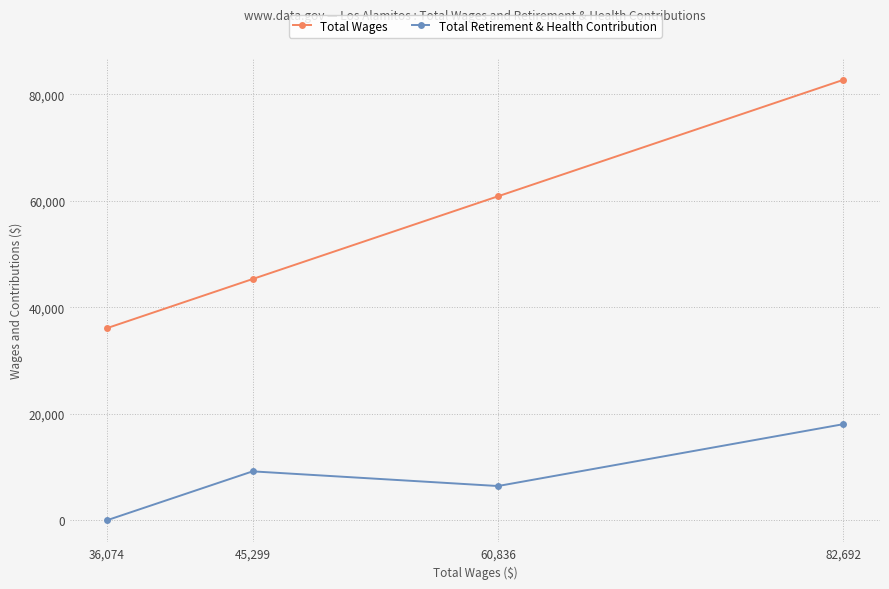

At 36,074, list the series in order from largest to smallest.

Total Wages, Total Retirement & Health Contribution